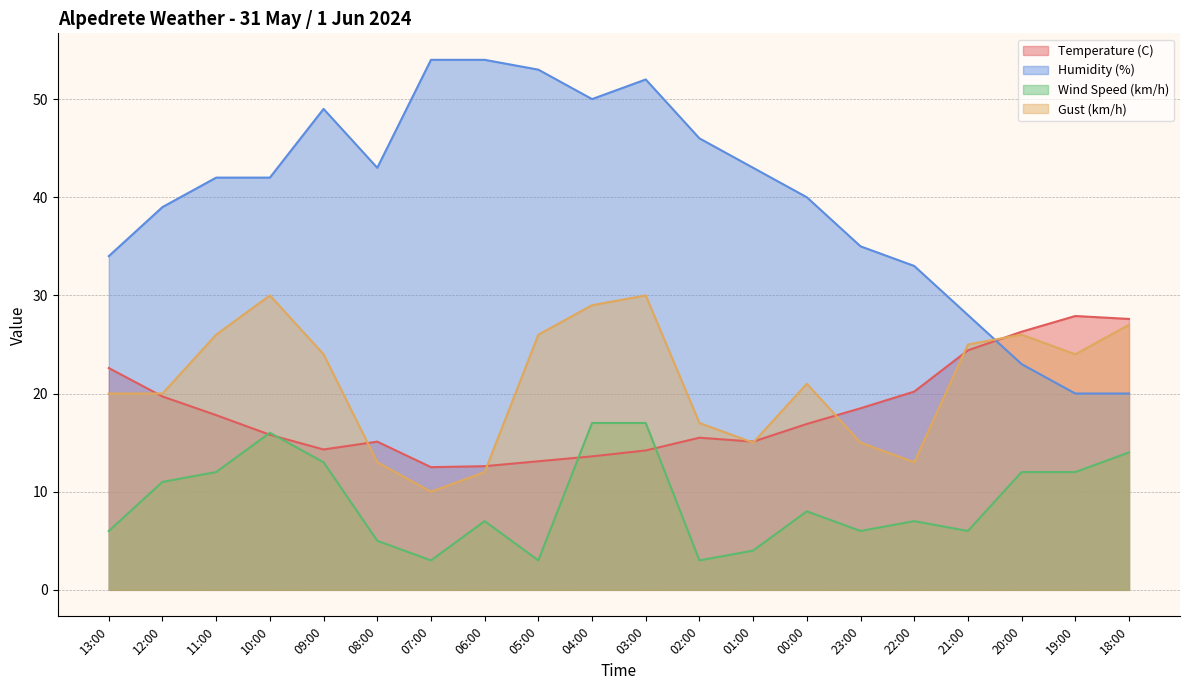

How many values in the Gust (km/h) series exceed 24?

8